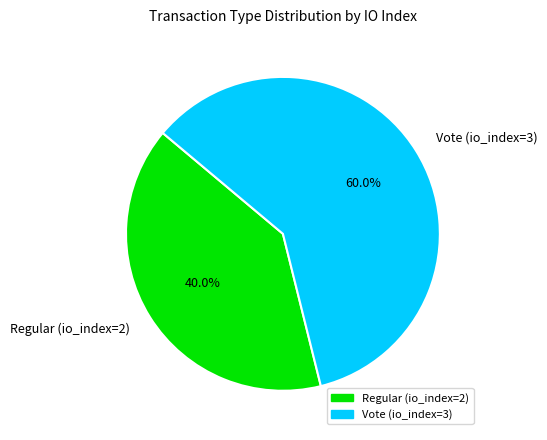

Is it true that Vote (io_index=3) is 71% of the pie?

False